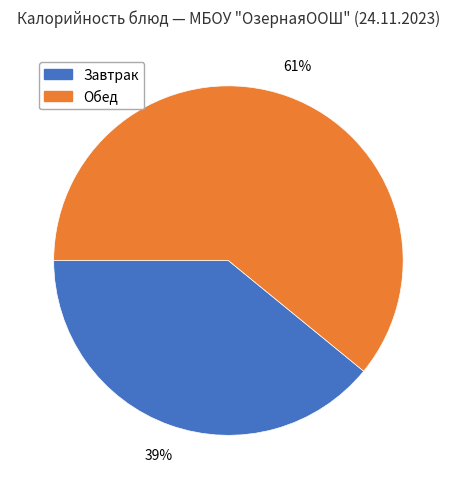

Which slice is the largest?

Обед